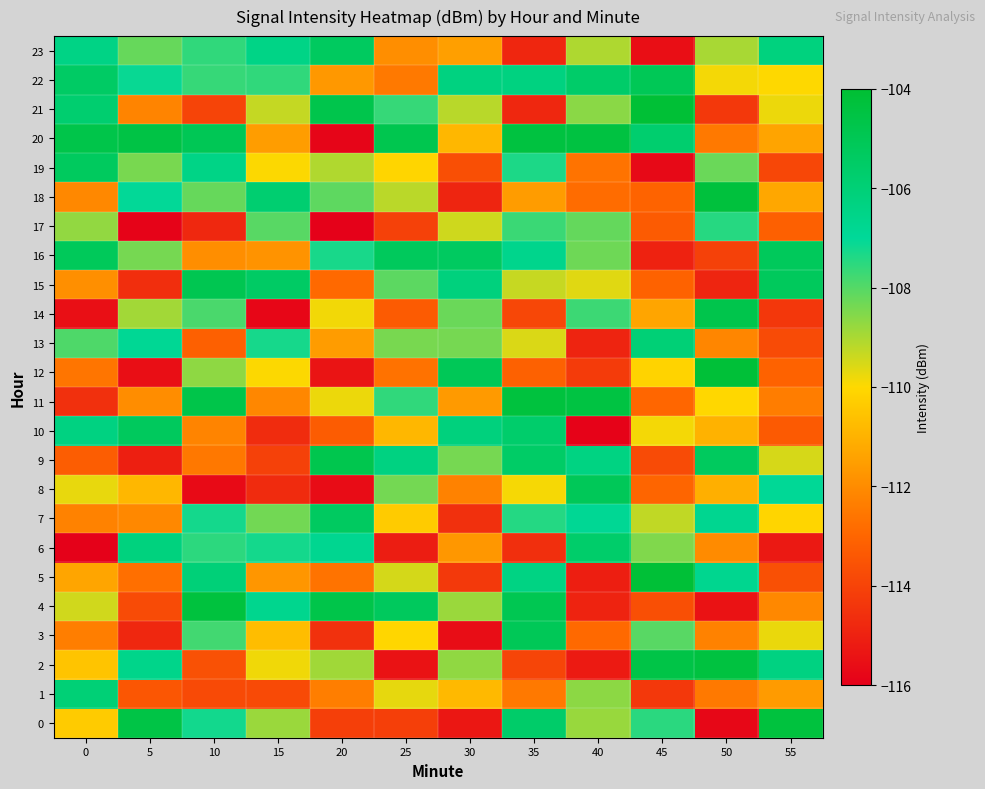

What is the difference between the highest and lowest values at 10?

11.3